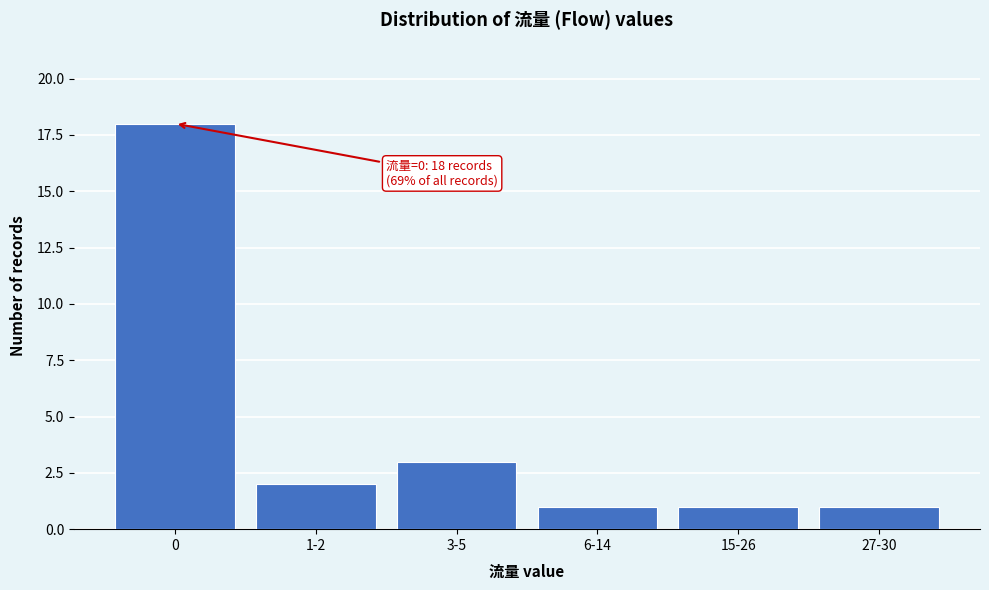

Reading left to right, transcribe all the data shown in this chart.

18	2	3	1	1	1